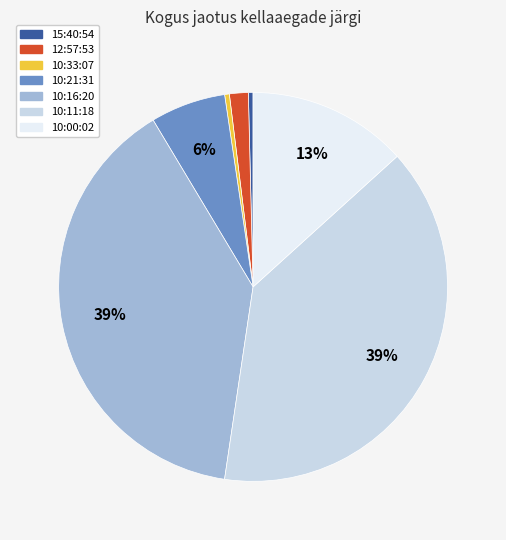

To the nearest percent, what is the average slice percentage?

14%